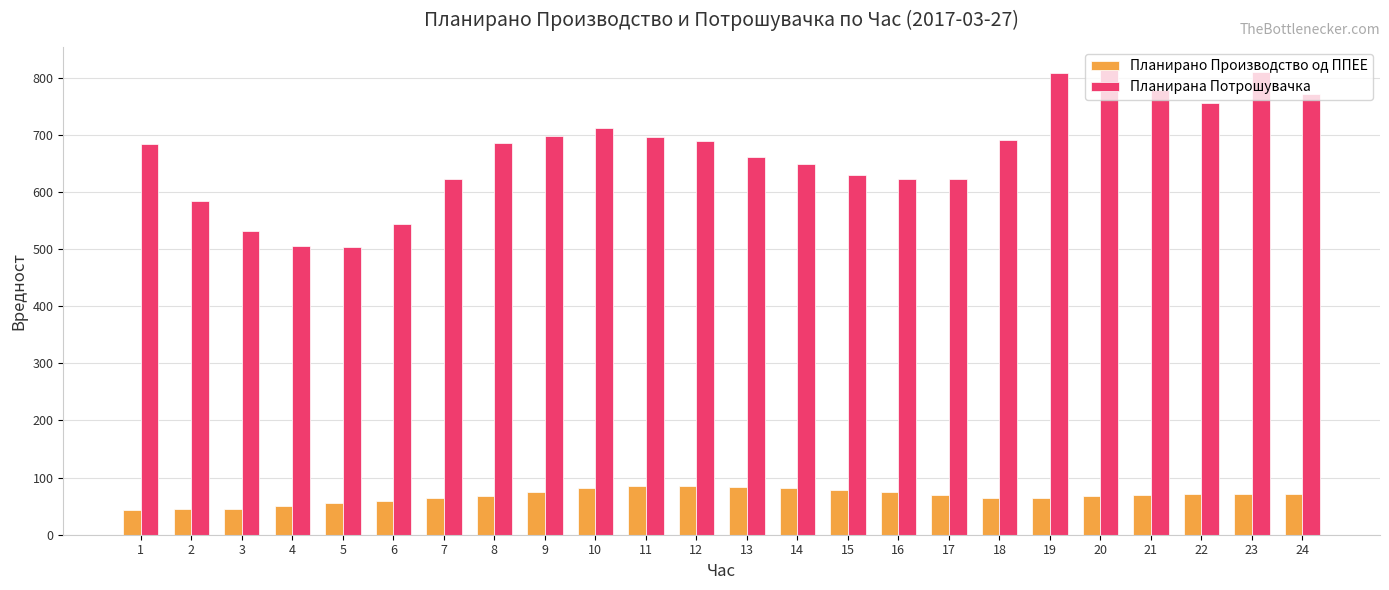

The value of Планирано Производство од ППЕЕ at 14 is 81.8. True or false?

True